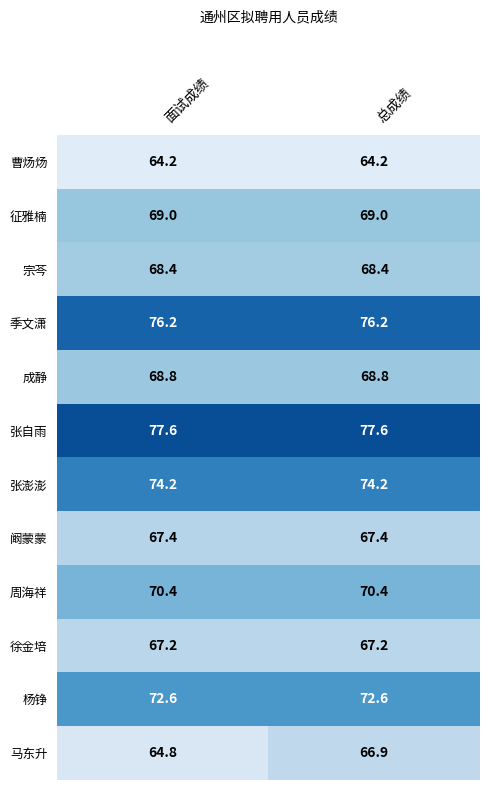

At which label does 马东升 reach its minimum?

面试成绩